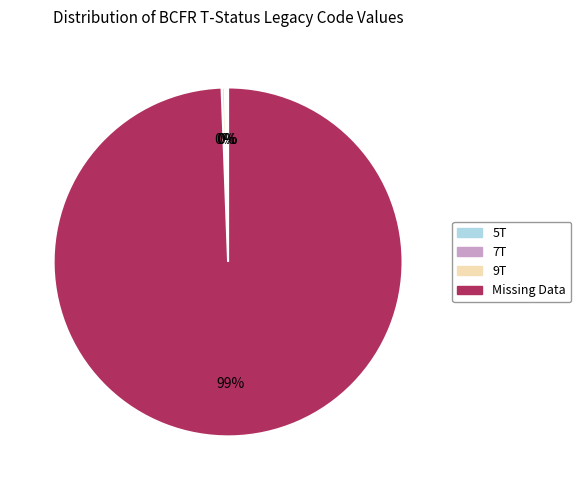

True or false: 9T accounts for 0% of the total.

True